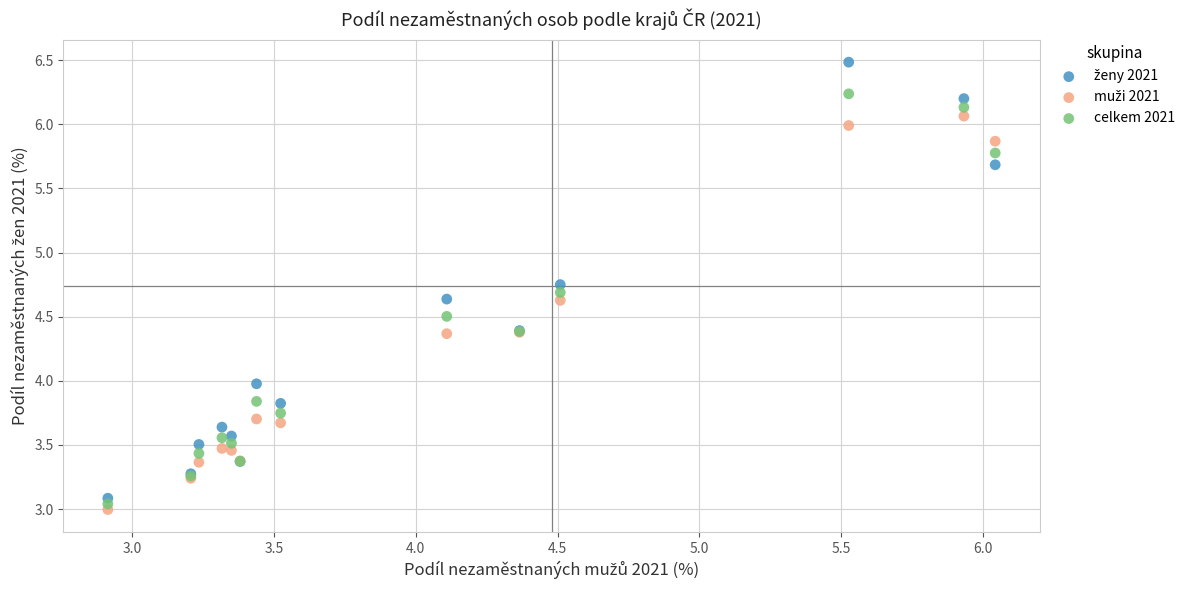

What is the X range (max minus min) for the scatter plot?

3.1